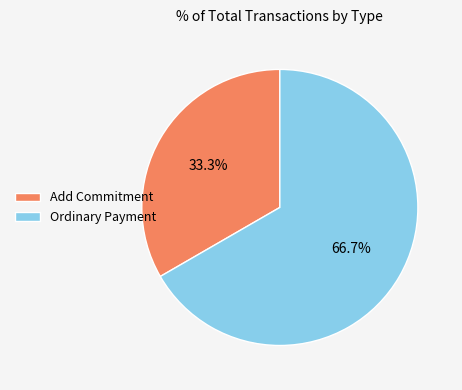

How many segments does this pie chart have?

2